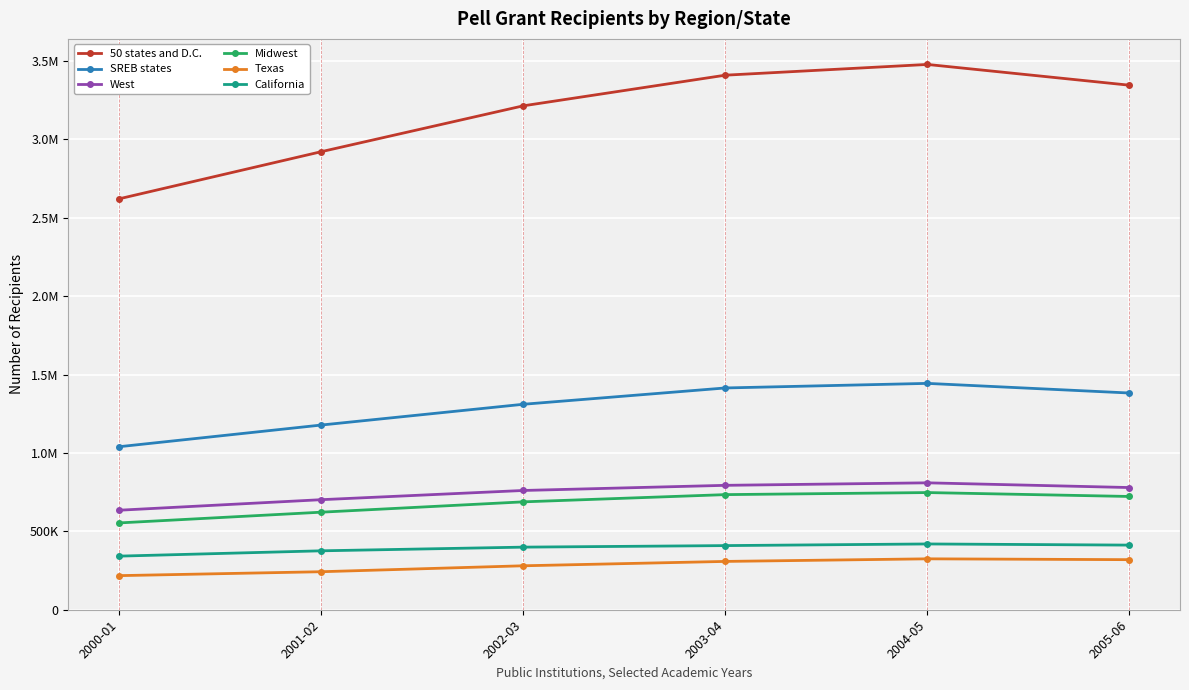

At which category does the chart reach its peak across all series?

2004-05